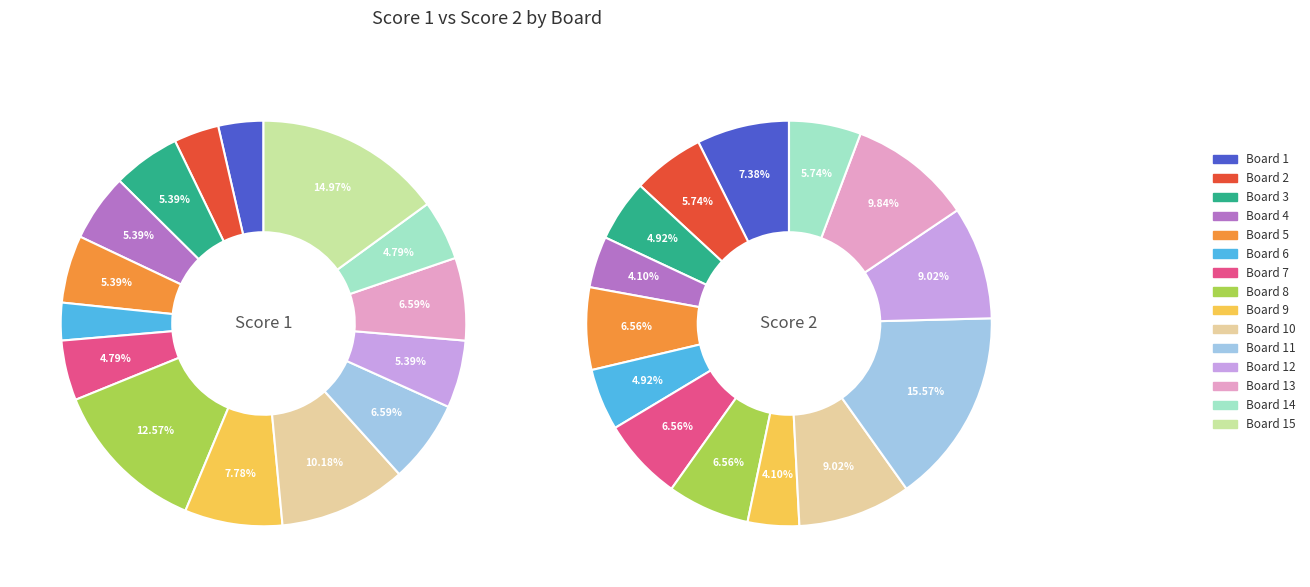

Is there a majority slice in this chart?

No